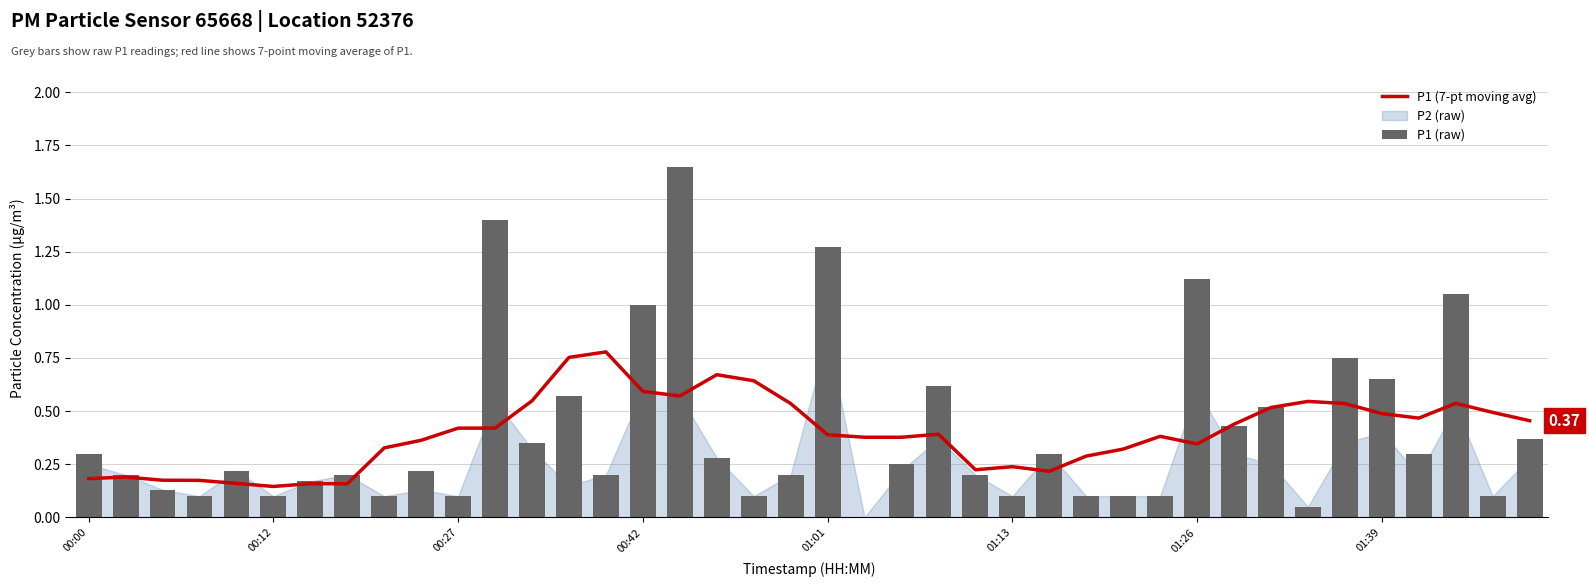

Reading left to right, extract all data points from this chart.

P1 (7-pt moving avg): 0.2	0.2	0.2	0.2	0.2	0.1	0.2	0.2	0.3	0.4	0.4	0.4	0.5	0.8	0.8	0.6	0.6	0.7	0.6	0.5	0.4	0.4	0.4	0.4	0.2	0.2	0.2	0.3	0.3	0.4	0.3	0.4	0.5	0.5	0.5	0.5	0.5	0.5	0.5	0.5
P1 (raw): 0.3	0.2	0.1	0.1	0.2	0.1	0.2	0.2	0.1	0.2	0.1	1.4	0.3	0.6	0.2	1.0	1.6	0.3	0.1	0.2	1.3	0.0	0.2	0.6	0.2	0.1	0.3	0.1	0.1	0.1	1.1	0.4	0.5	0.1	0.8	0.7	0.3	1.1	0.1	0.4